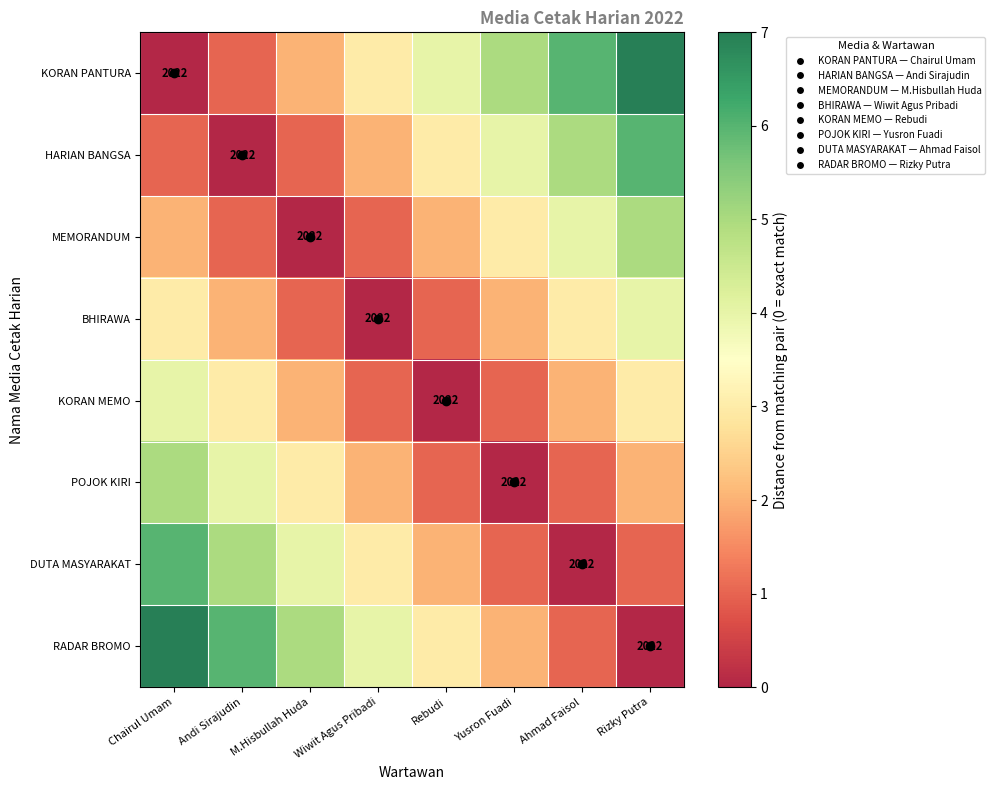

How many series are shown in this chart?

8